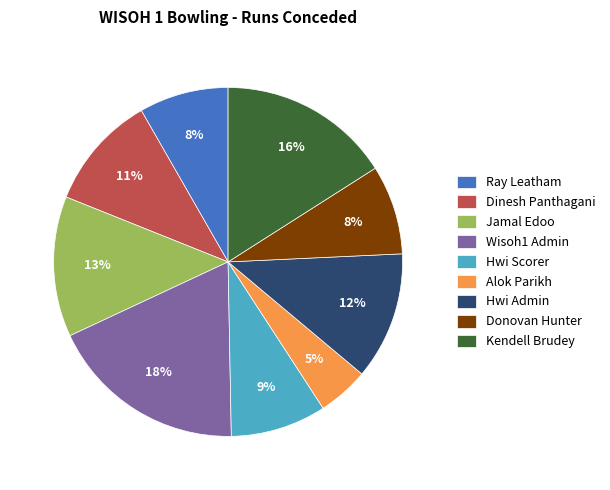

Which has a higher value, Donovan Hunter or Alok Parikh?

Donovan Hunter